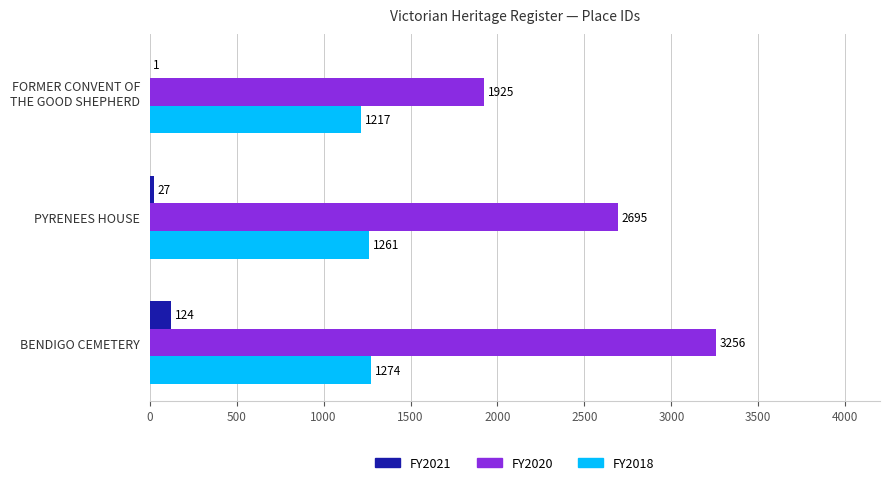

The value of FY2018 at PYRENEES HOUSE is 1261. True or false?

True